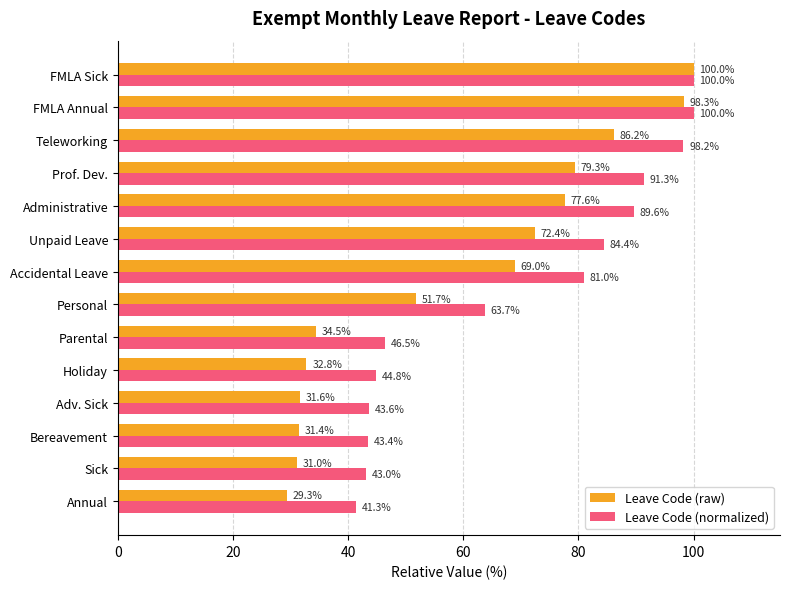

Which series has the largest total across all categories?

Leave Code (normalized)